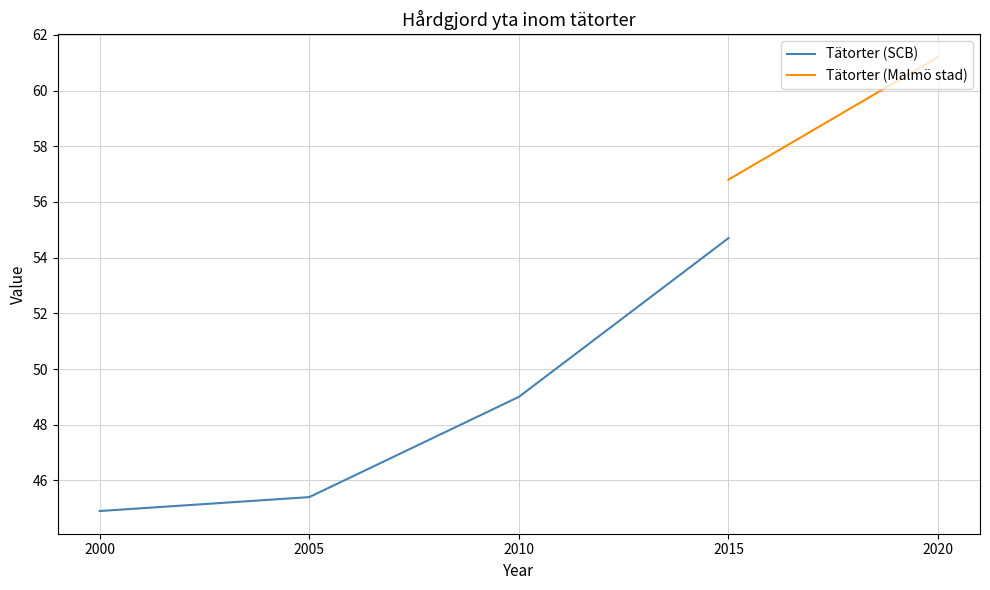

Reading left to right, what are all the values shown in this chart?

2000=44.9	2005=45.4	2010=49.0	2015=54.7